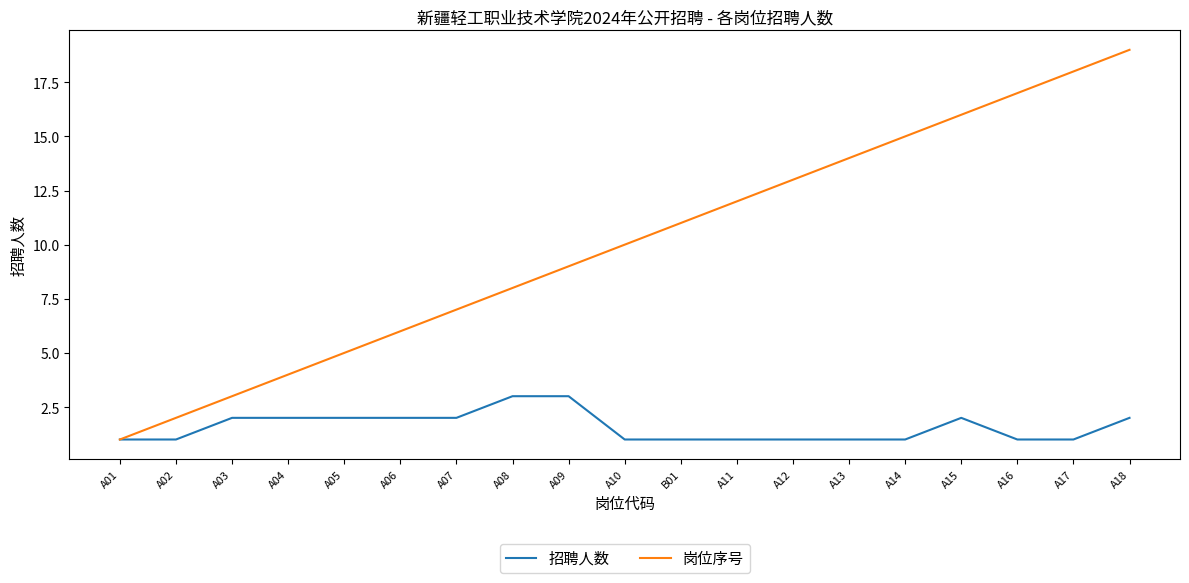

Is the value of 岗位序号 at A15 greater than the value of 招聘人数 at A02?

Yes